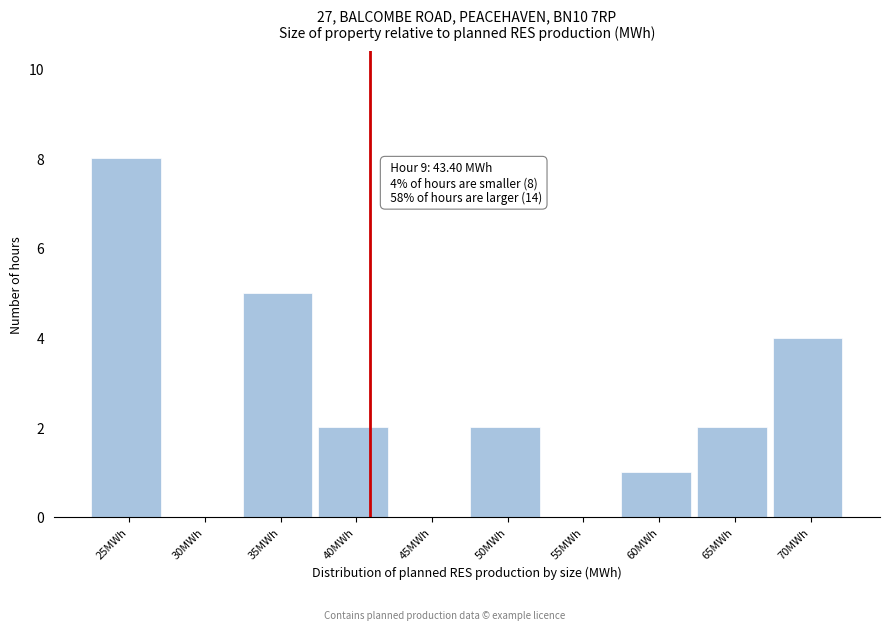

Reading left to right, what are all the values shown in this chart?

25MWh=8	30MWh=0	35MWh=5	40MWh=2	45MWh=0	50MWh=2	55MWh=0	60MWh=1	65MWh=2	70MWh=4